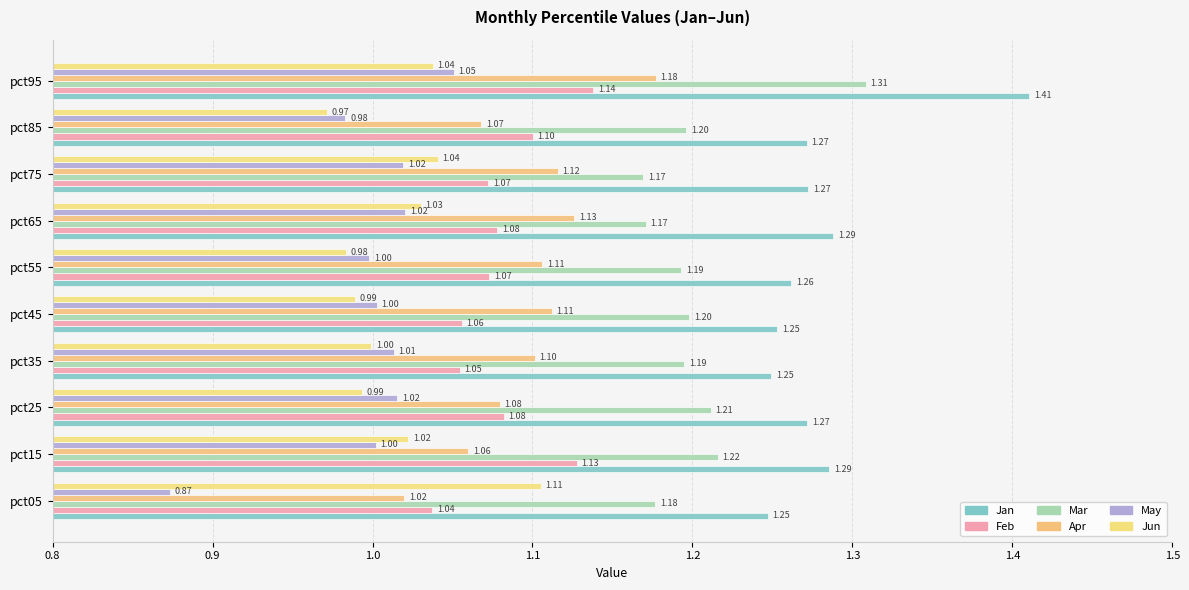

How many categories are shown in the chart?

10